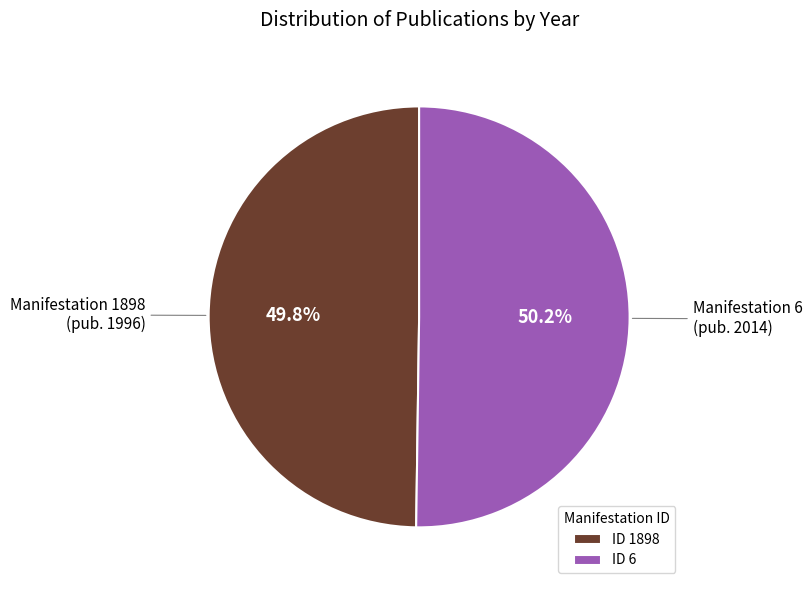

What is the total percentage of ID 1898 and ID 6?

100.0%